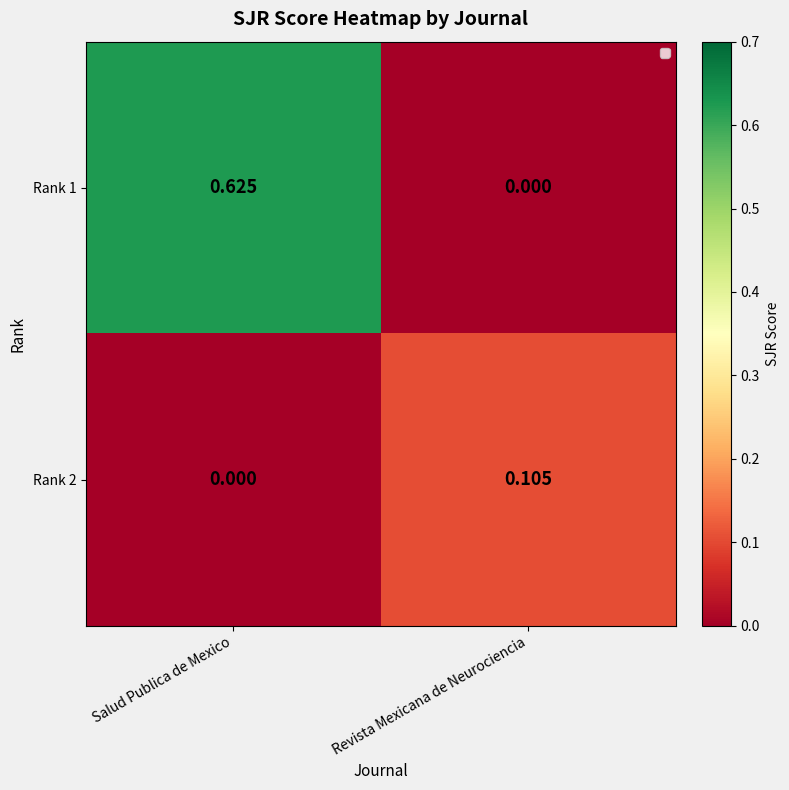

At which category does the chart reach its peak across all series?

Salud Publica de Mexico